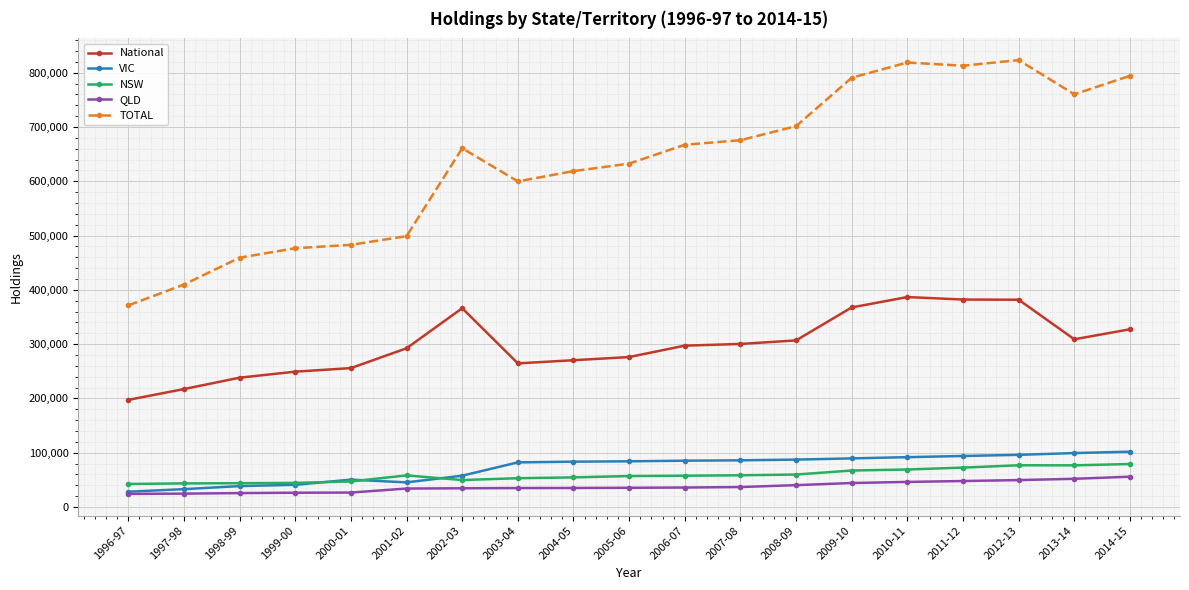

List the series in order of their peak value, lowest first.

QLD, NSW, VIC, National, TOTAL